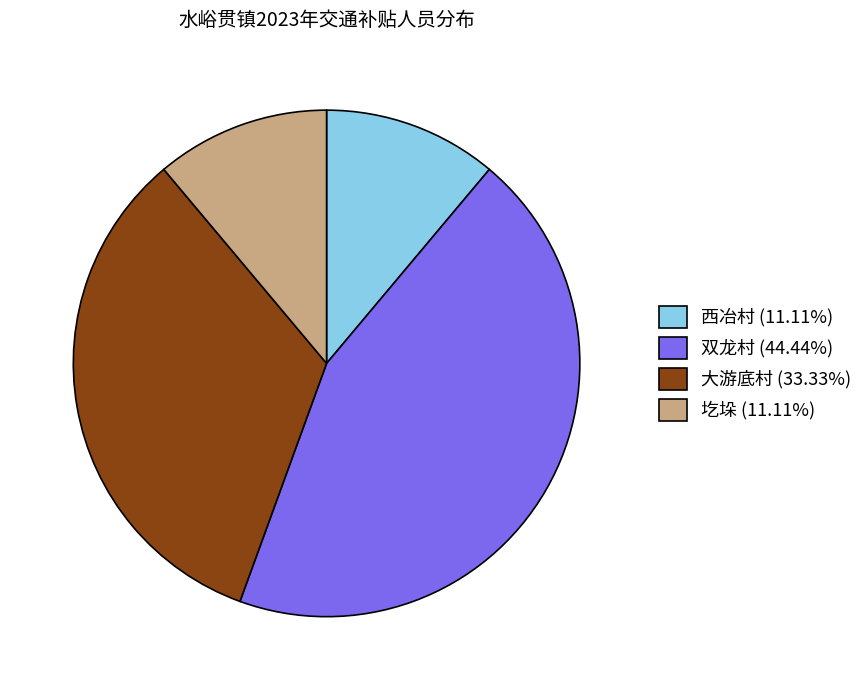

Does 双龙村 (44.44%) represent more than half of the total?

No